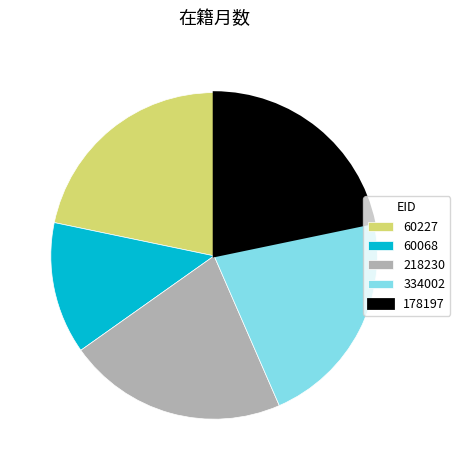

Which has a higher value, 60068 or 334002?

334002